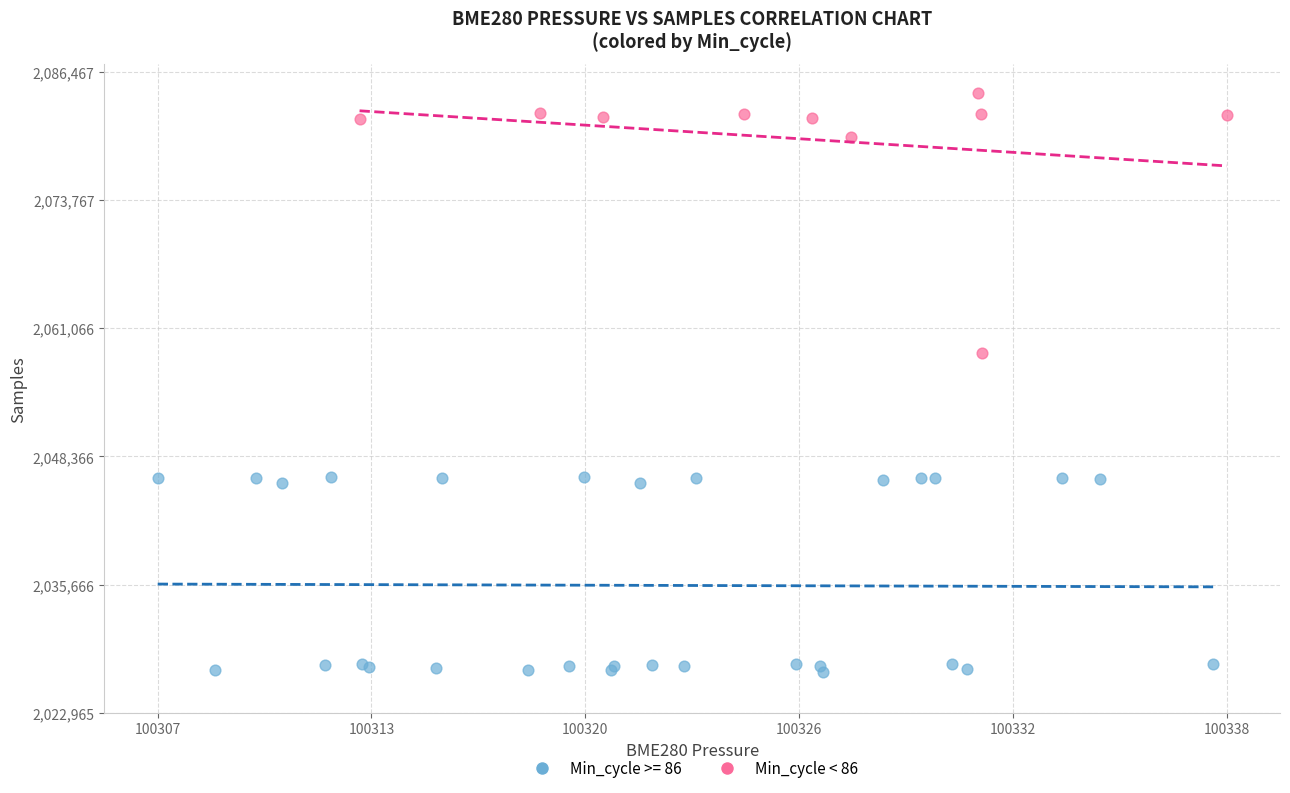

Which series reaches the minimum Y coordinate?

Min_cycle >= 86